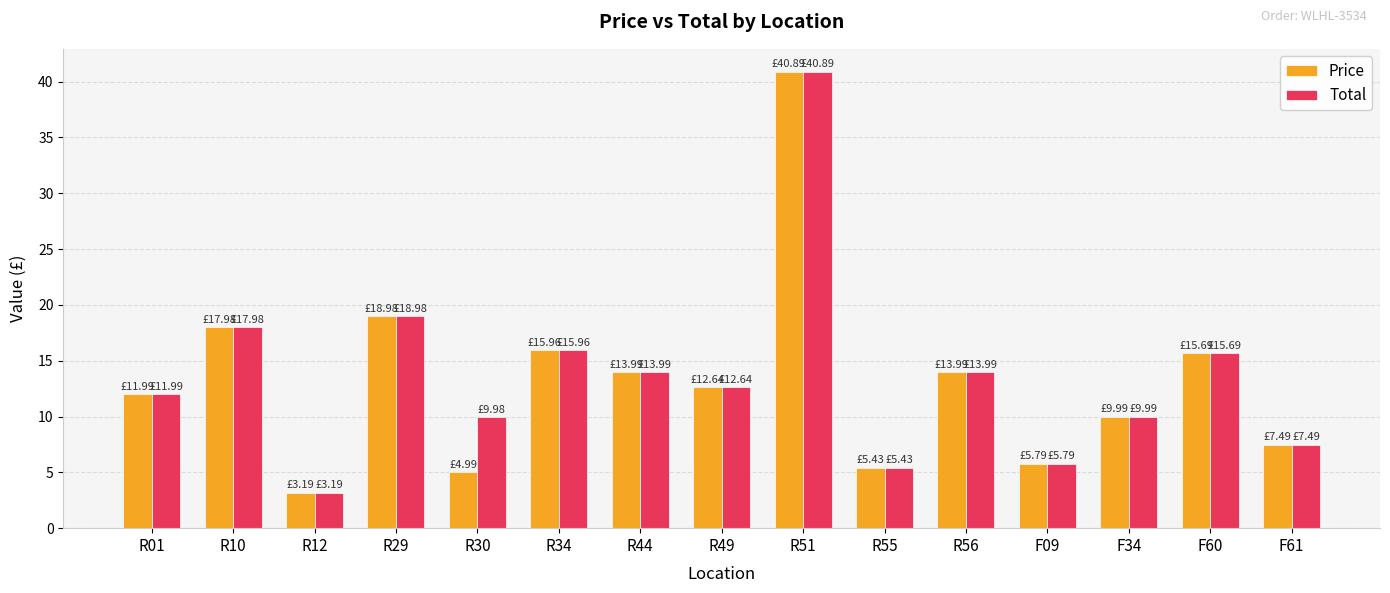

What value does the Price series have at R34?

16.0